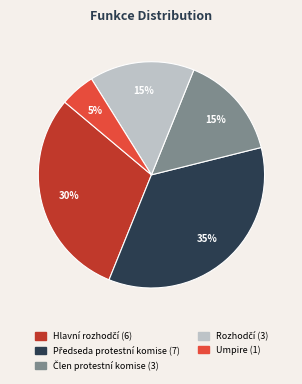

What percentage is the Umpire slice, to the nearest percent?

5%